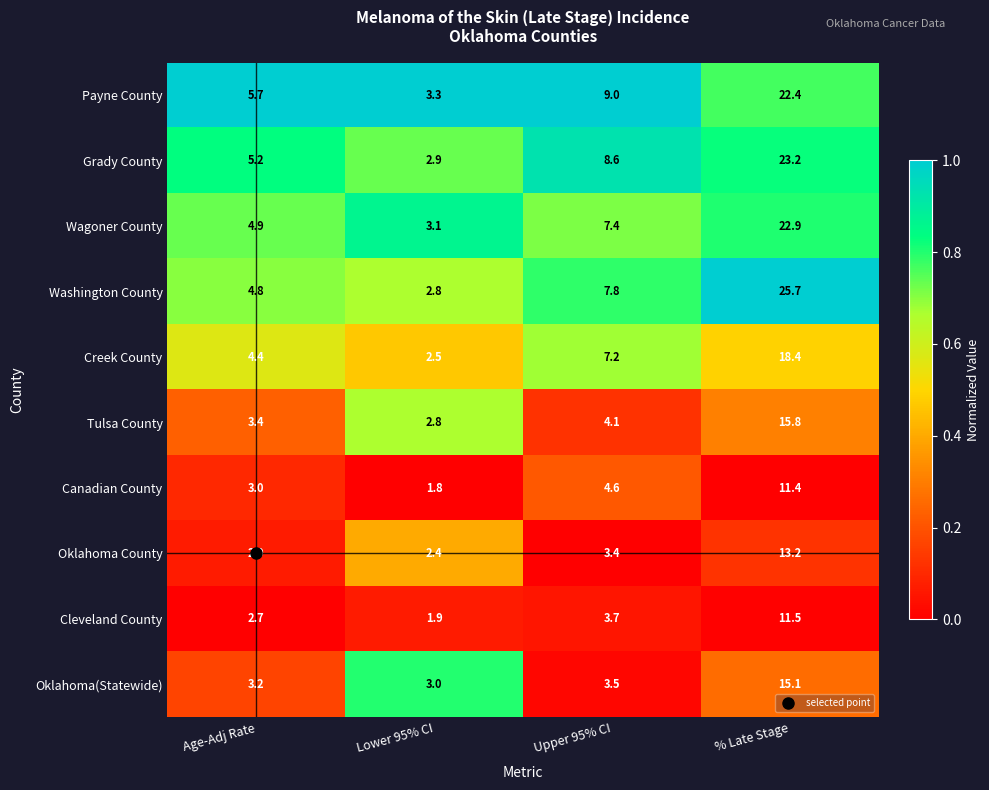

What is the difference between the highest and lowest values at Age-Adj Rate?

3.0